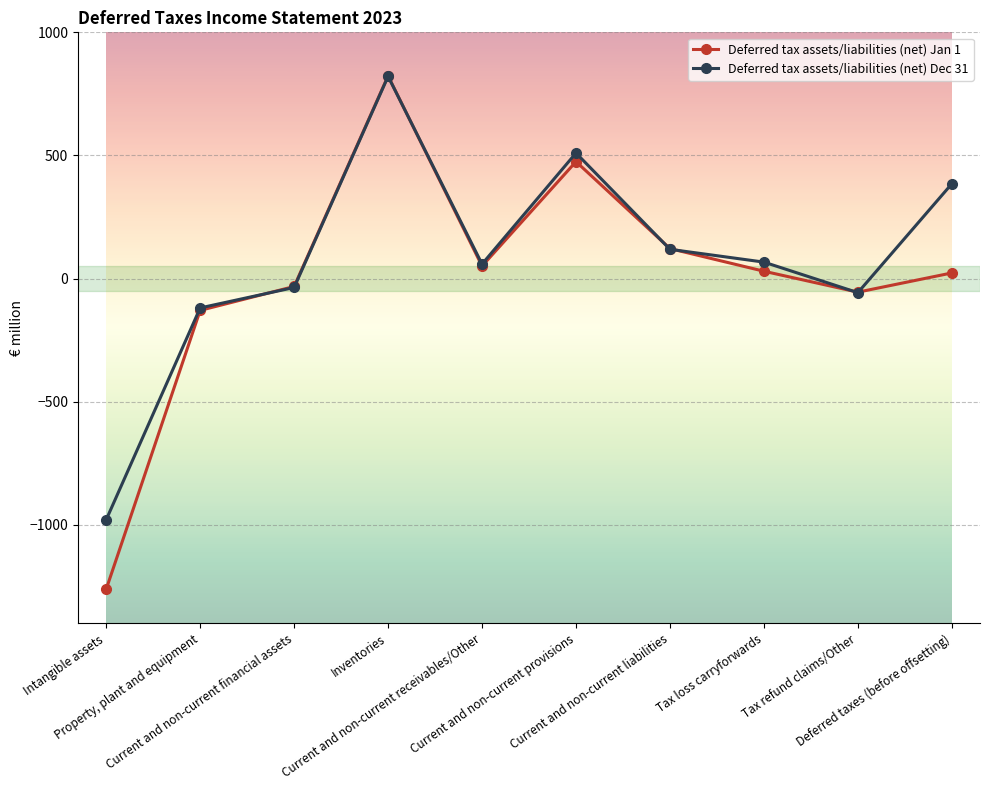

Rank the series by their average value, from lowest to highest.

Deferred tax assets/liabilities (net) Jan 1, Deferred tax assets/liabilities (net) Dec 31